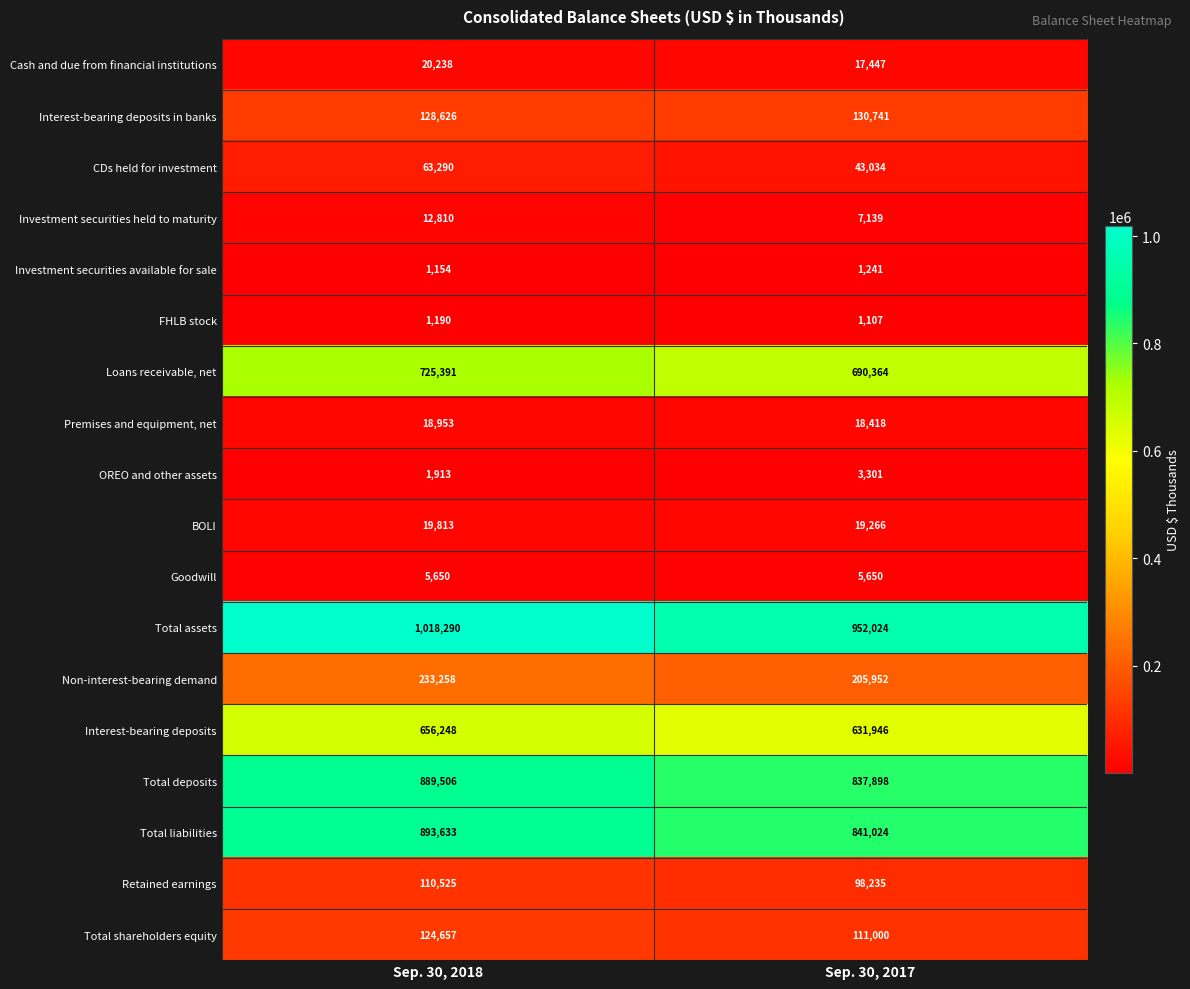

At Sep. 30, 2018, list the series in order from smallest to largest.

Investment securities available for sale, FHLB stock, OREO and other assets, Goodwill, Investment securities held to maturity, Premises and equipment, net, BOLI, Cash and due from financial institutions, CDs held for investment, Retained earnings, Total shareholders equity, Interest-bearing deposits in banks, Non-interest-bearing demand, Interest-bearing deposits, Loans receivable, net, Total deposits, Total liabilities, Total assets